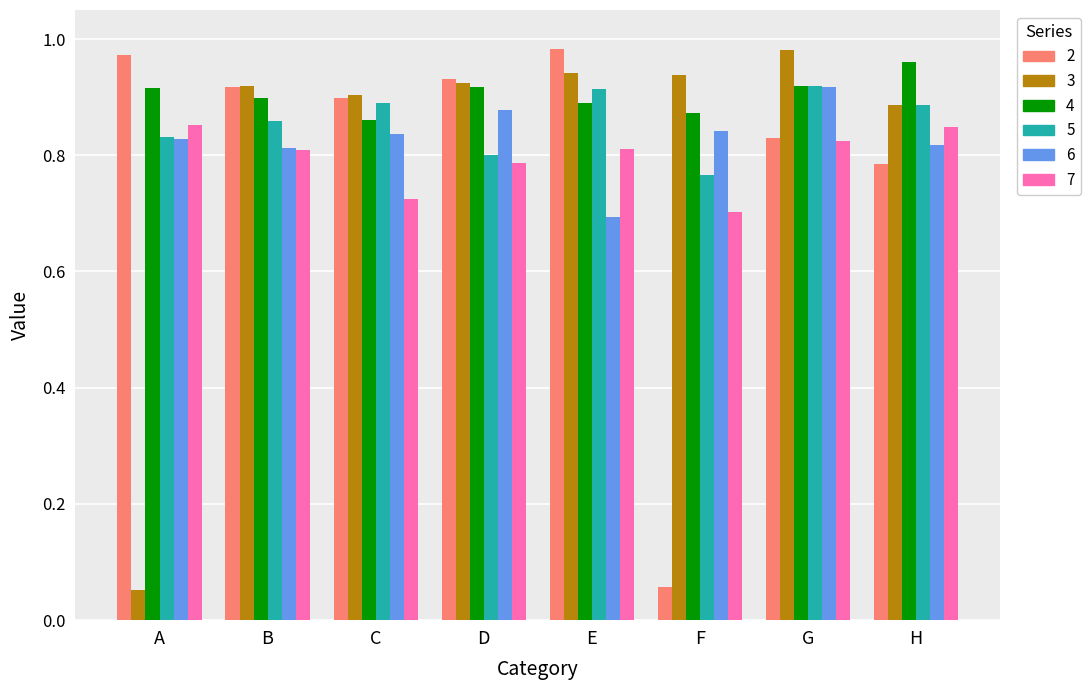

Count the number of data series in this chart.

6